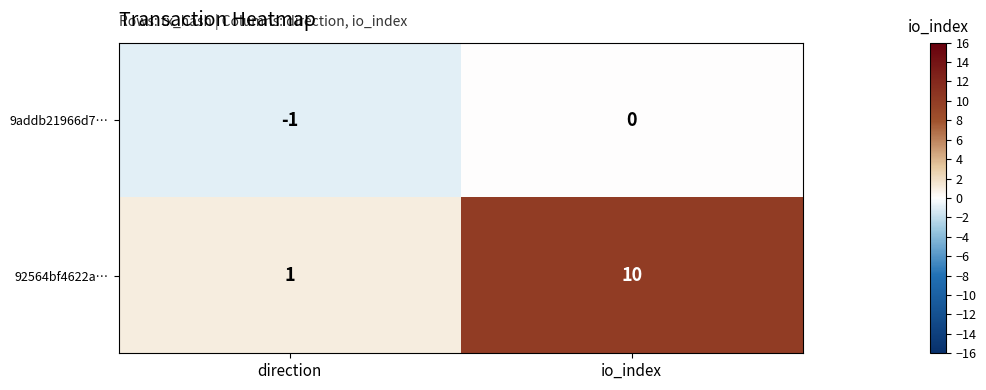

The 92564bf4622a… series shows 1 at direction. True or false?

True